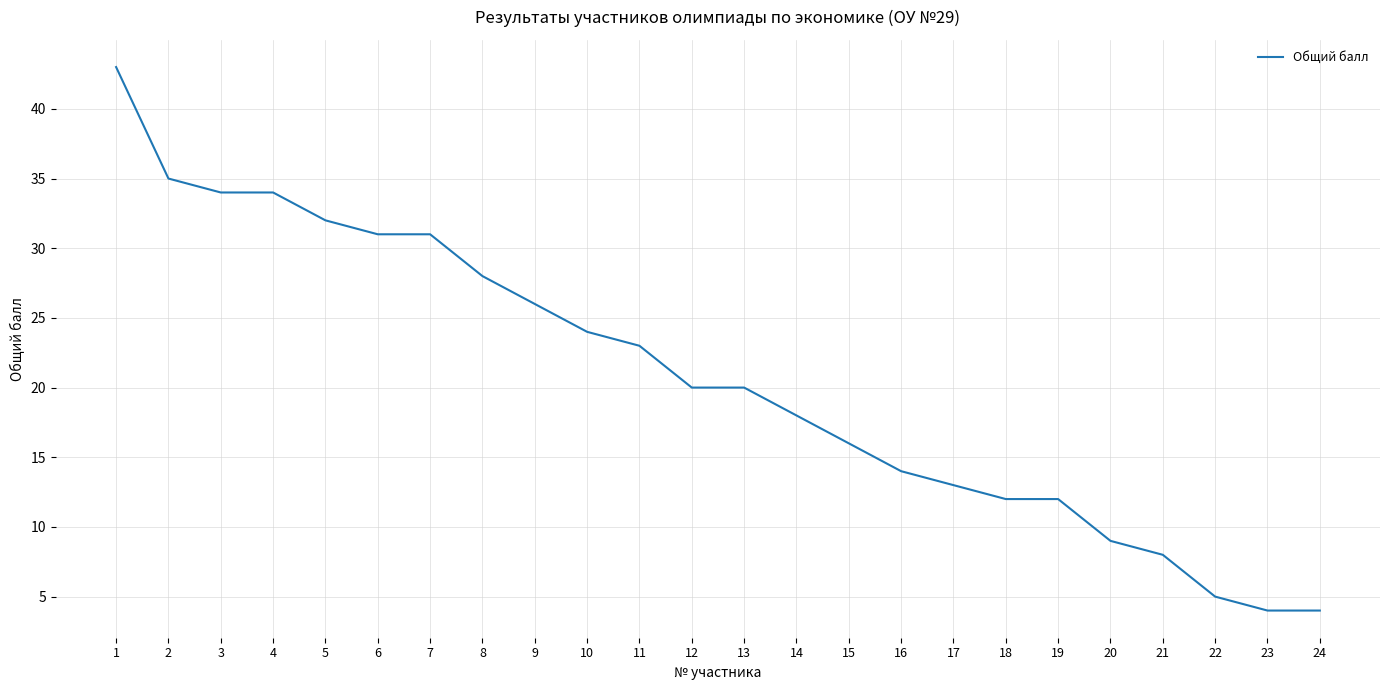

Reading right to left, extract all data points from this chart.

24=4	23=4	22=5	21=8	20=9	19=12	18=12	17=13	16=14	15=16	14=18	13=20	12=20	11=23	10=24	9=26	8=28	7=31	6=31	5=32	4=34	3=34	2=35	1=43